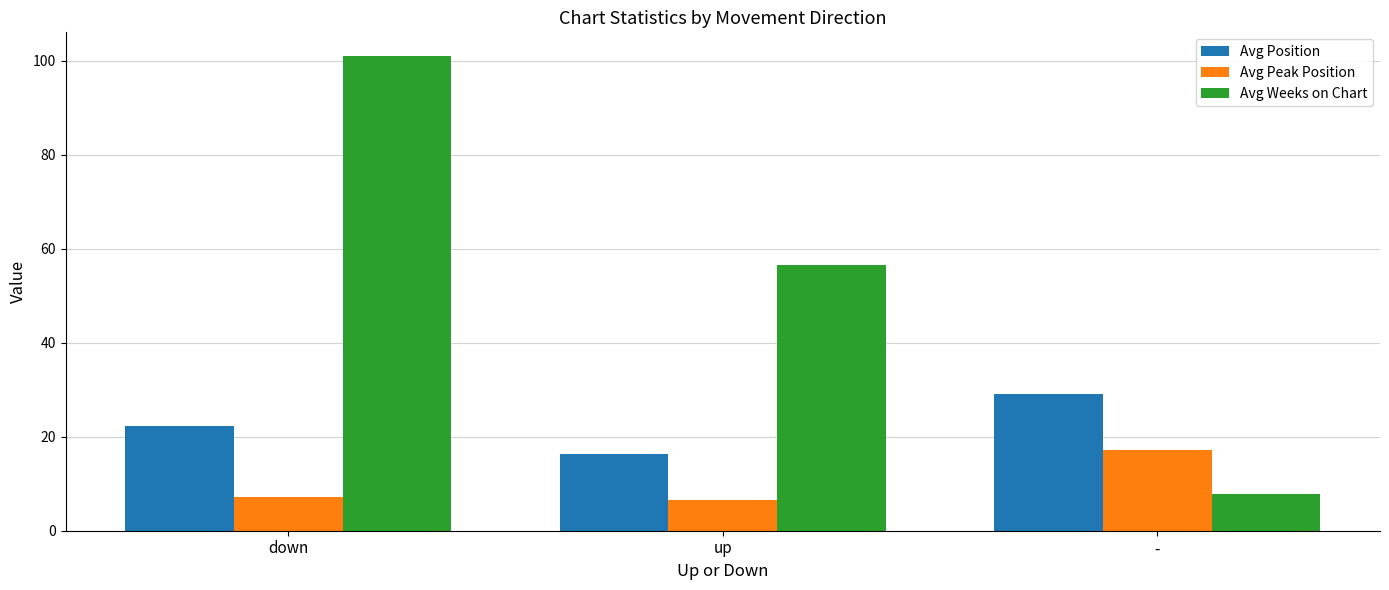

What is the sum of the Avg Peak Position values at down and up?

13.8